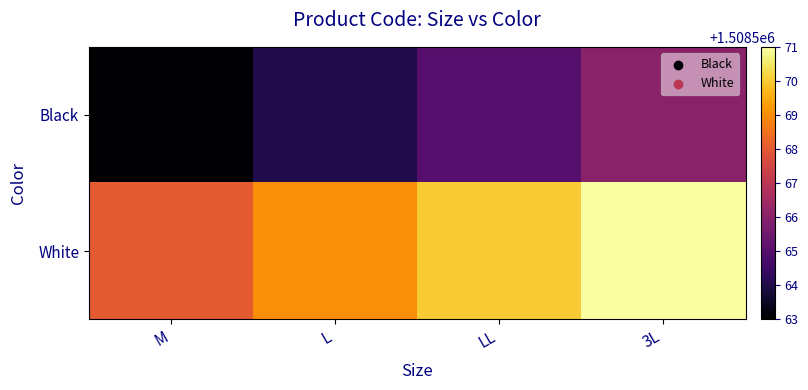

Rank the series at M from highest to lowest value.

White, Black